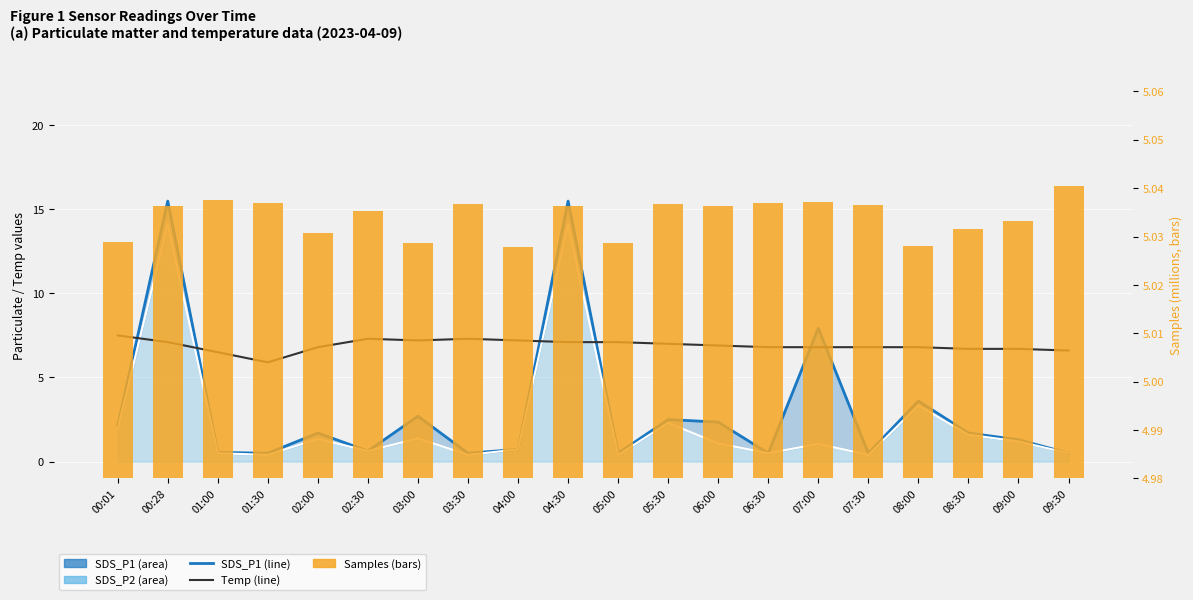

At which label does Temp reach its peak?

00:01